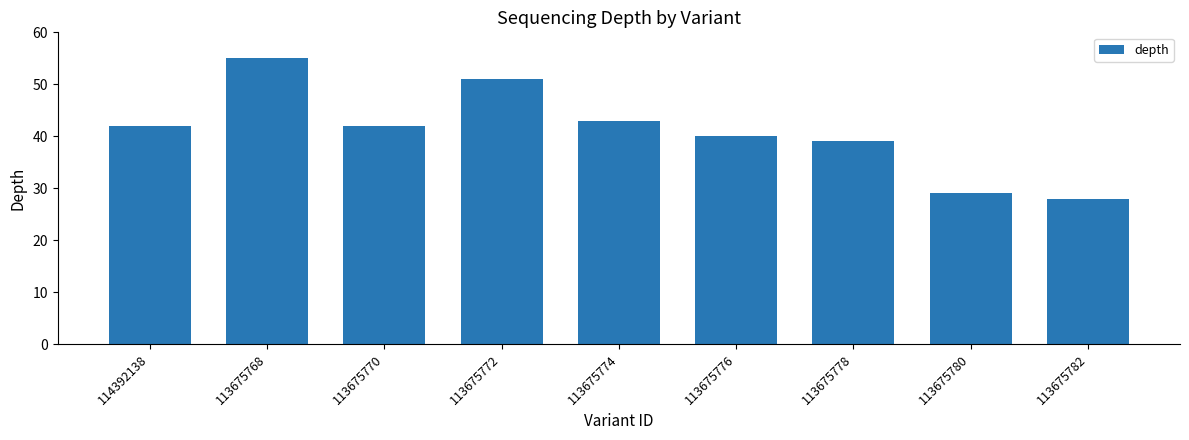

Is it true that the value at 113675780 is 29?

True